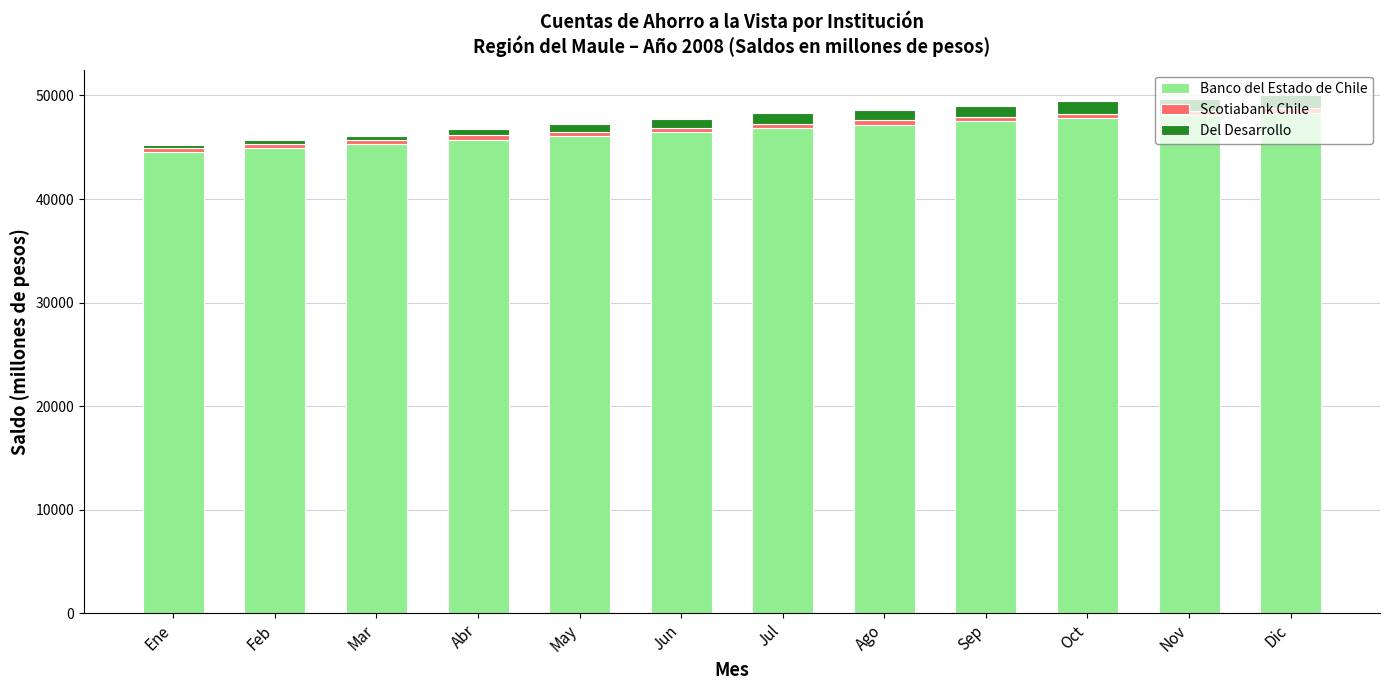

Is it true that Banco del Estado de Chile equals 48075 at Nov?

True